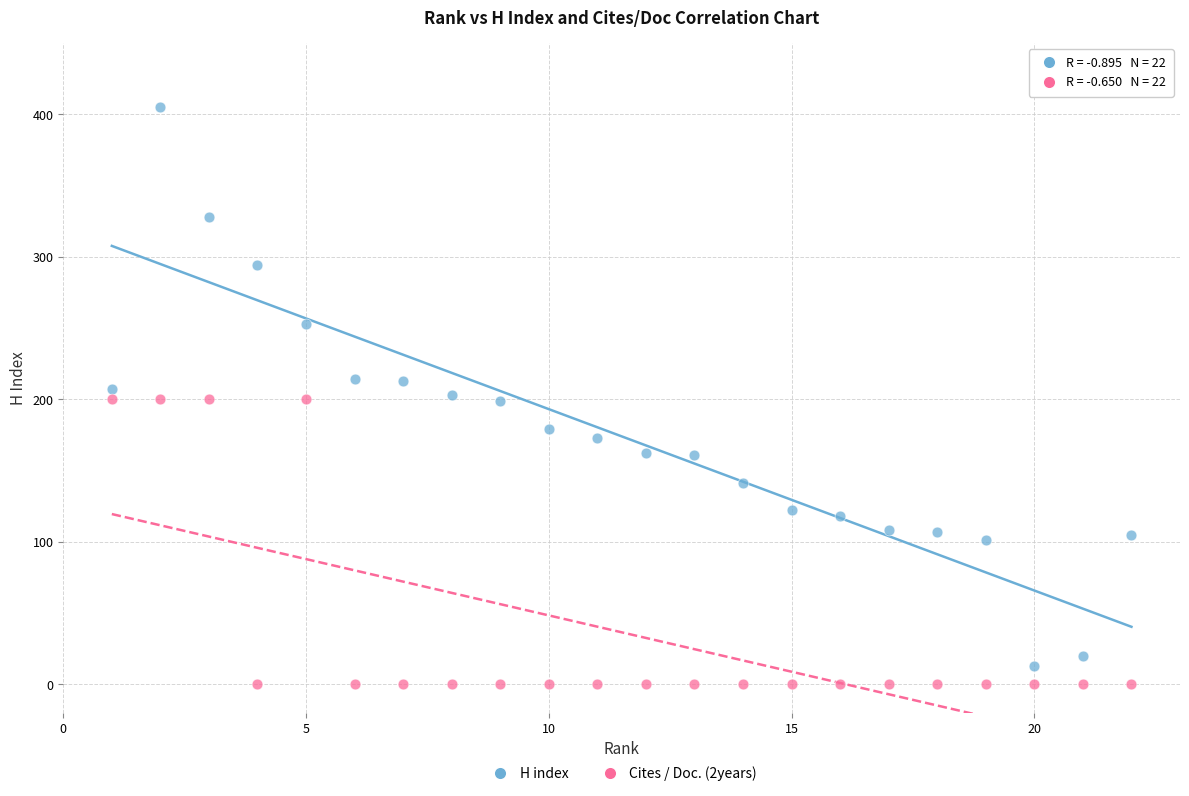

Across all data points, what is the range of Y values (max minus min)?

405